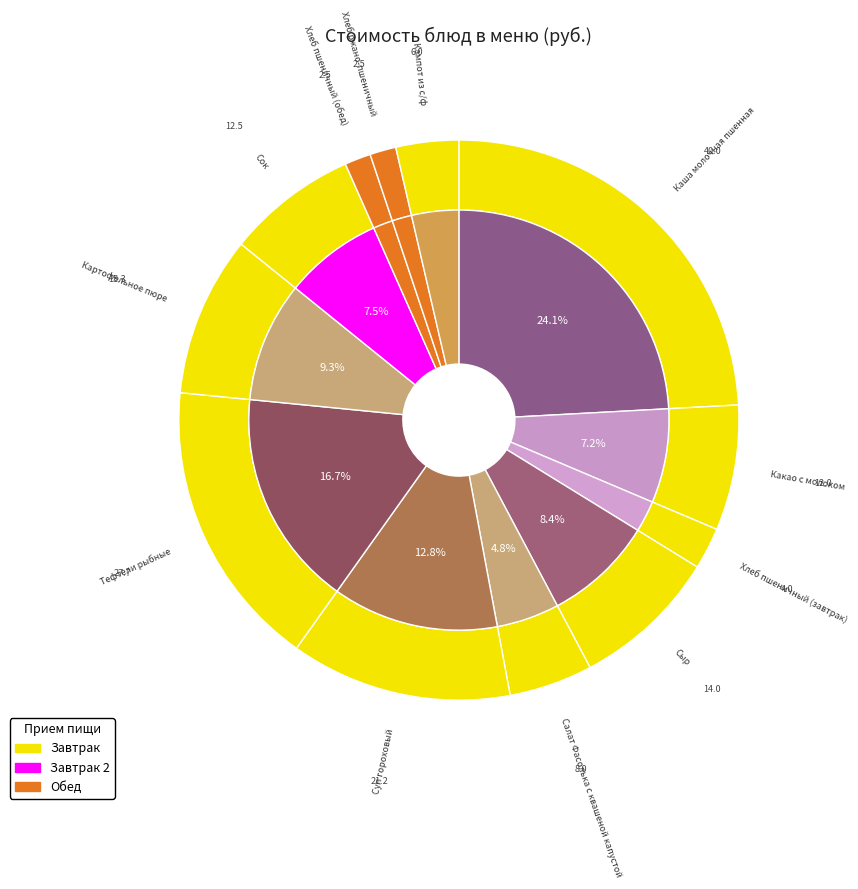

True or false: Кампот из с/ф accounts for 11% of the total.

False